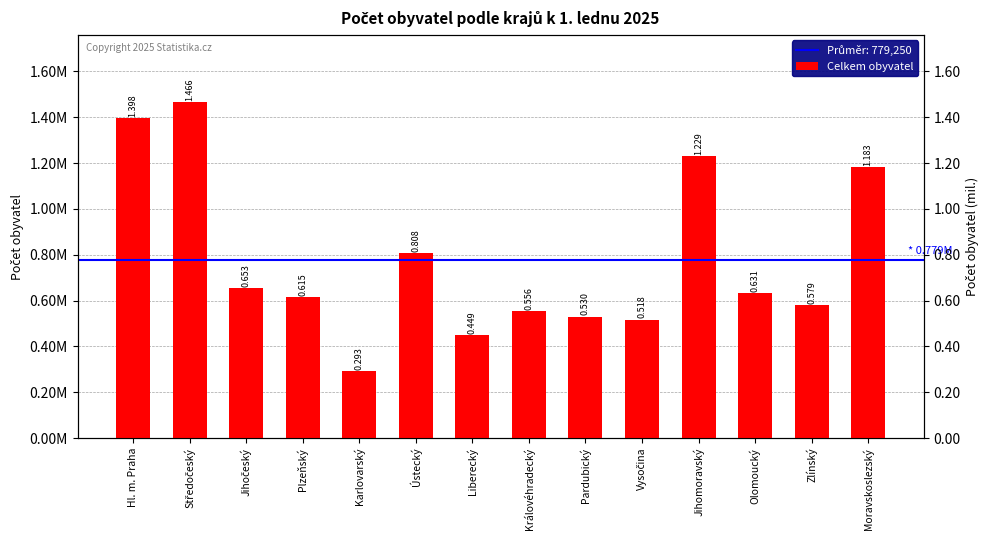

Rank the categories by value from lowest to highest.

Karlovarský, Liberecký, Vysočina, Pardubický, Královéhradecký, Zlínský, Plzeňský, Olomoucký, Jihočeský, Ústecký, Moravskoslezský, Jihomoravský, Hl. m. Praha, Středočeský